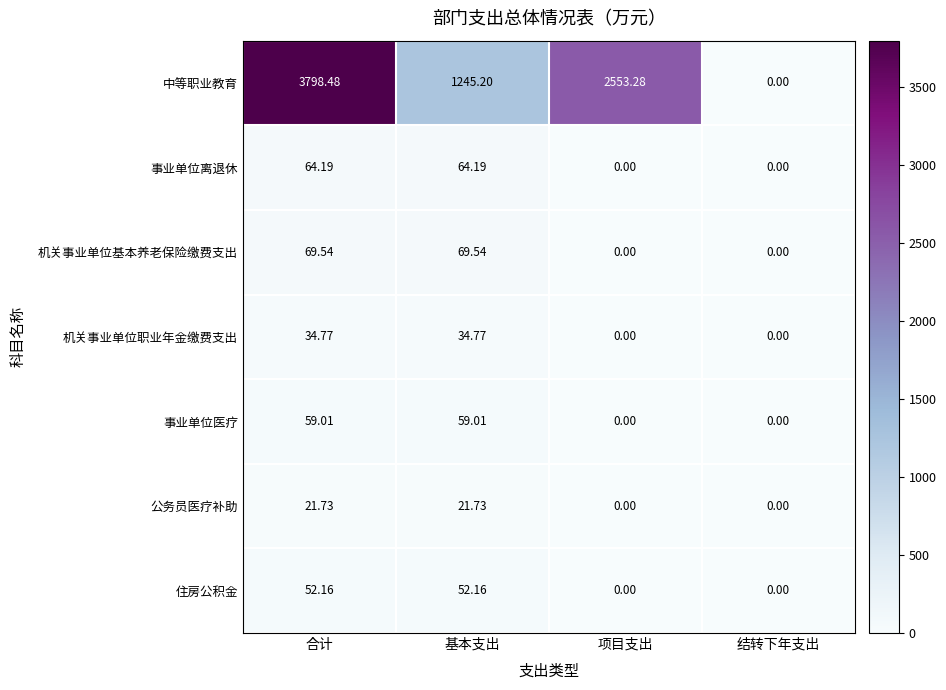

Rank the series by their maximum value, from lowest to highest.

公务员医疗补助, 机关事业单位职业年金缴费支出, 住房公积金, 事业单位医疗, 事业单位离退休, 机关事业单位基本养老保险缴费支出, 中等职业教育